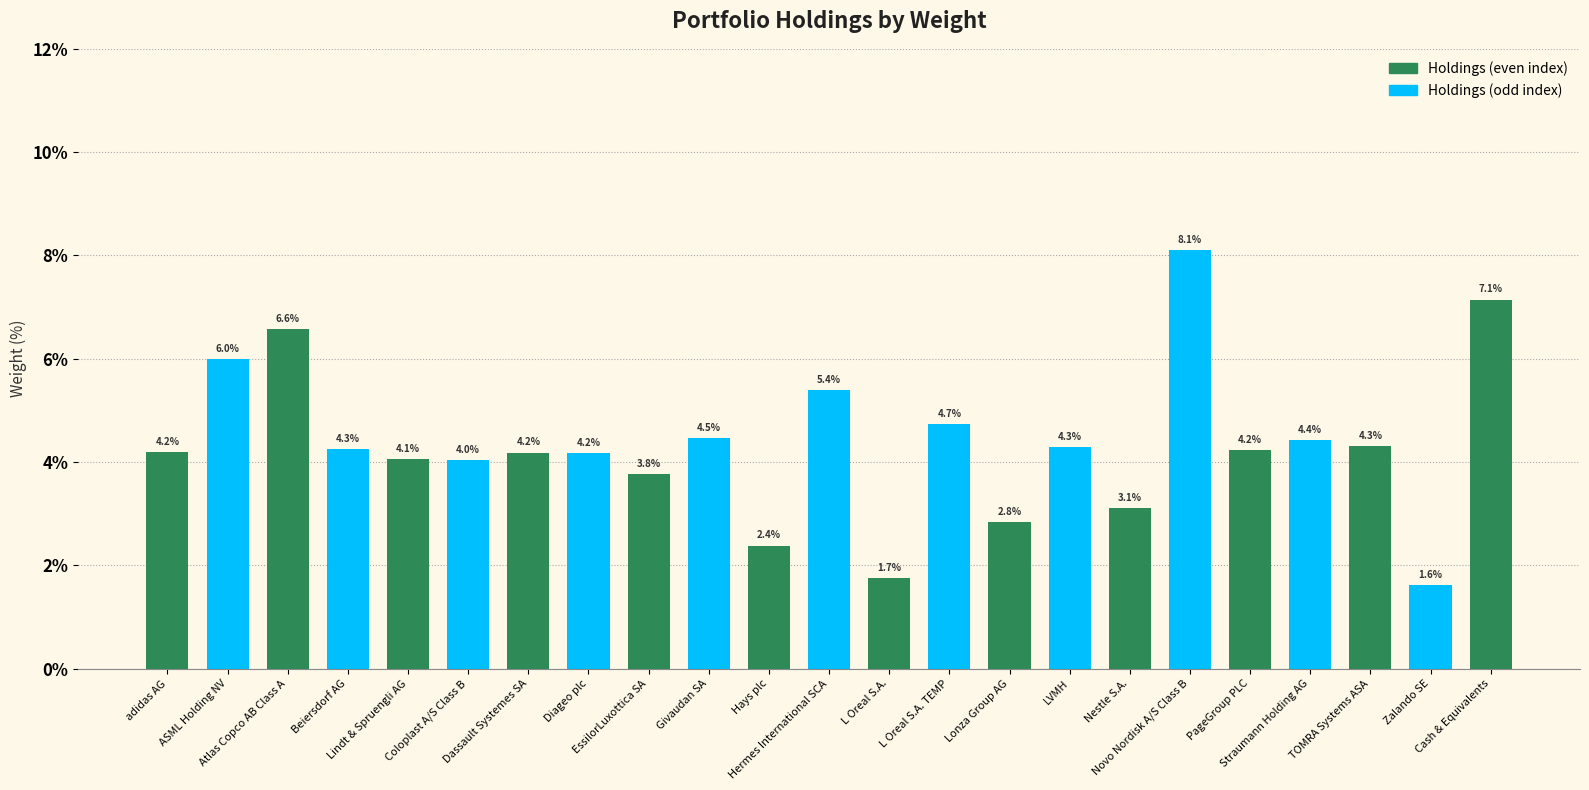

Rank the categories by value from lowest to highest.

Zalando SE, L Oreal S.A., Hays plc, Lonza Group AG, Nestle S.A., EssilorLuxottica SA, Coloplast A/S Class B, Lindt & Spruengli AG, Diageo plc, Dassault Systemes SA, adidas AG, PageGroup PLC, Beiersdorf AG, LVMH, TOMRA Systems ASA, Straumann Holding AG, Givaudan SA, L Oreal S.A. TEMP, Hermes International SCA, ASML Holding NV, Atlas Copco AB Class A, Cash & Equivalents, Novo Nordisk A/S Class B